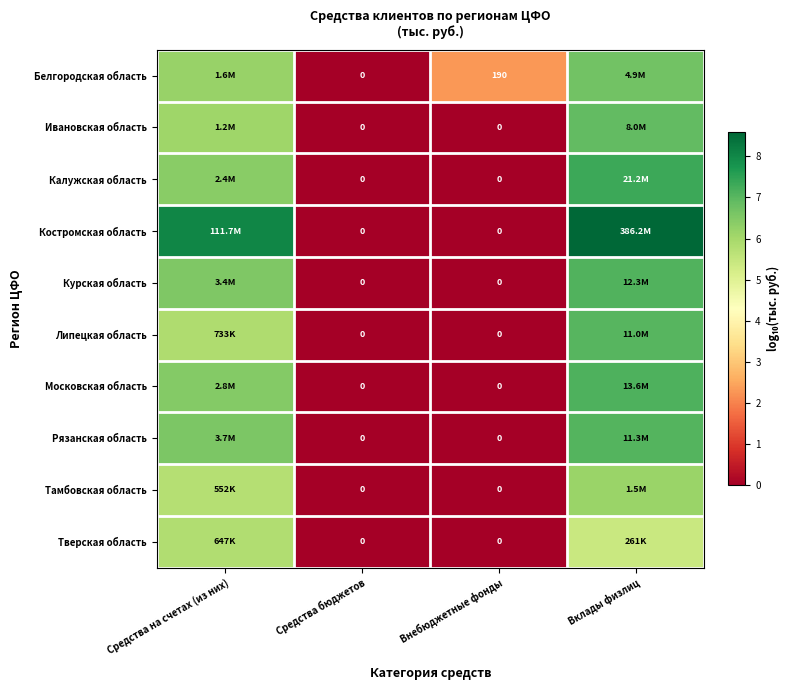

At which category is the sum across all series the highest?

Вклады физлиц